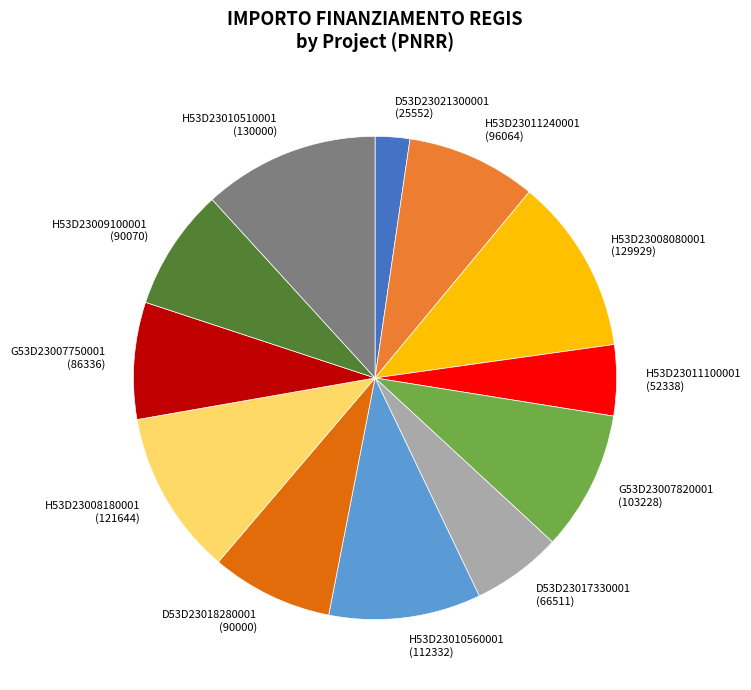

Does any single category account for the majority?

No